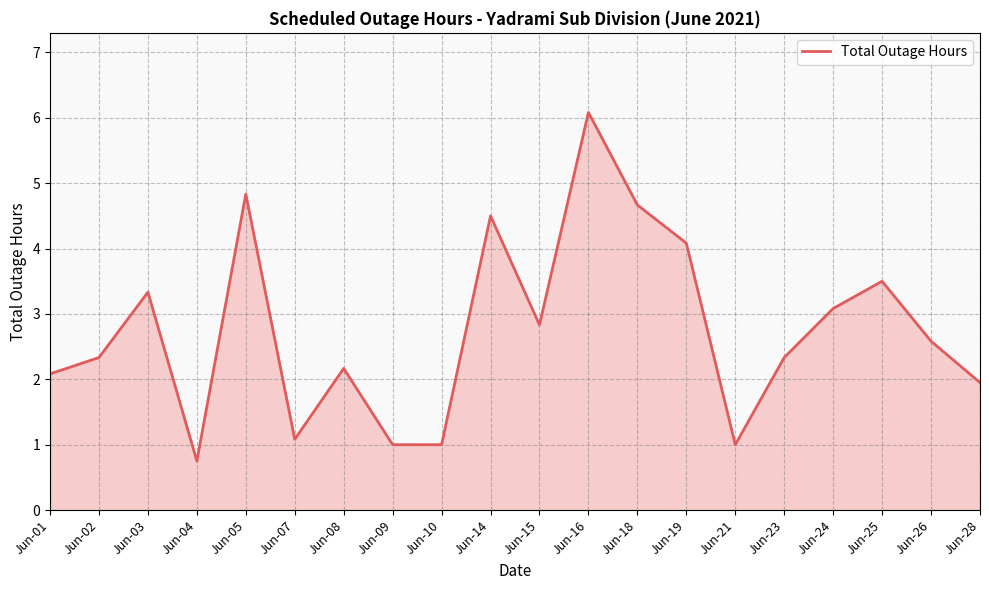

Approximately how many times larger is the value at Jun-15 compared to Jun-24?

0.9